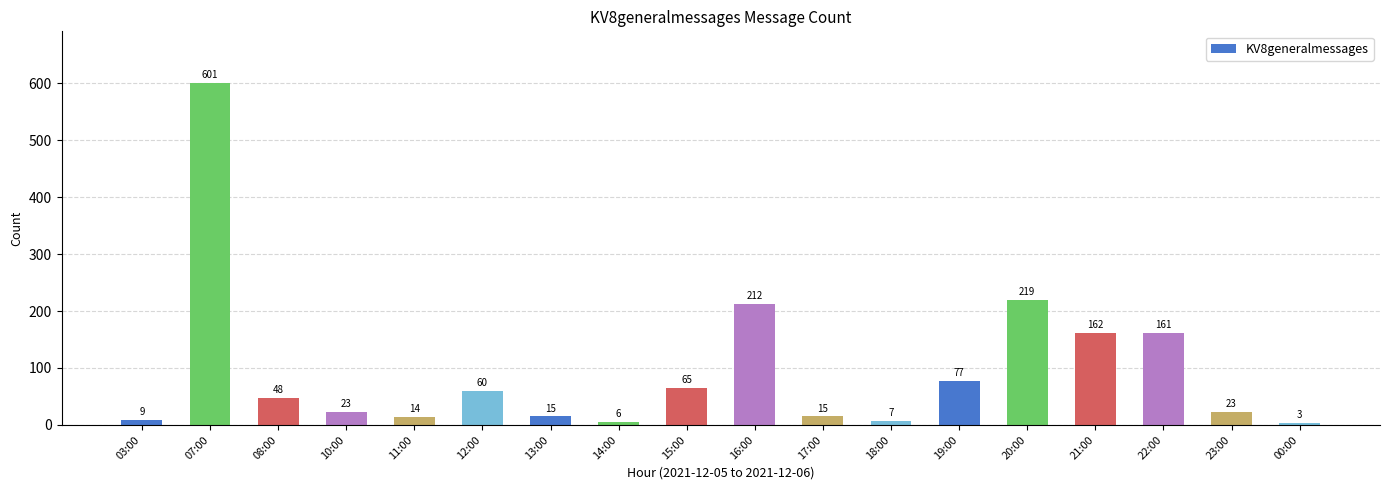

What is the change in value from 11:00 to 23:00?

+9